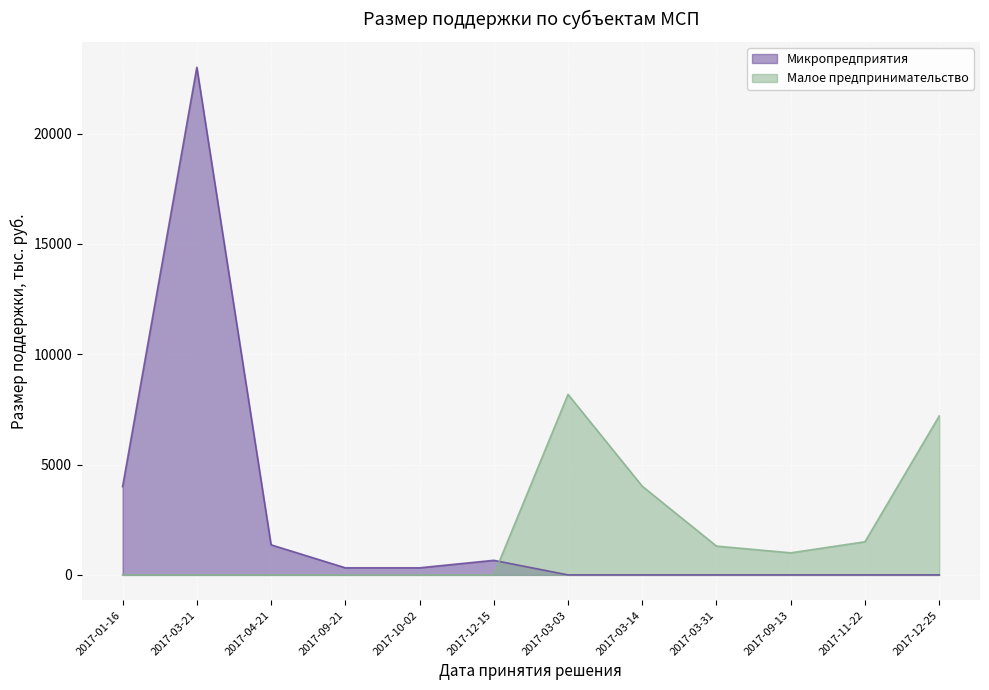

What are all the series names shown in the legend?

Микропредприятия, Малое предпринимательство